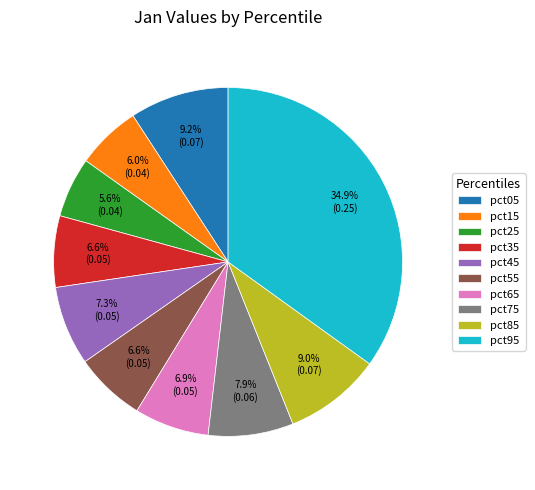

Is there any slice that represents more than half of the pie?

No